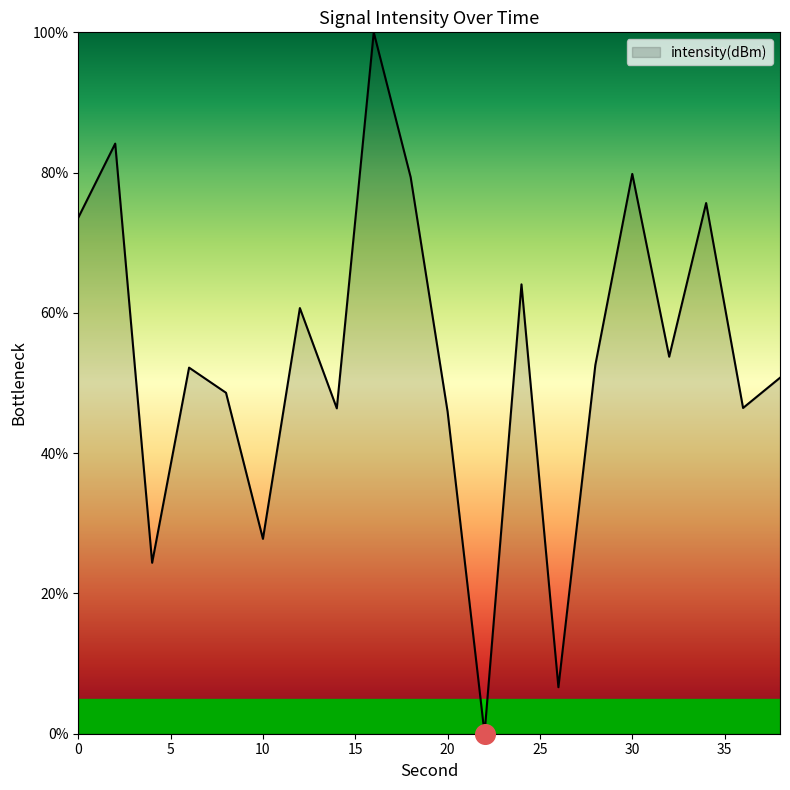

What is the greatest value displayed?

100.0